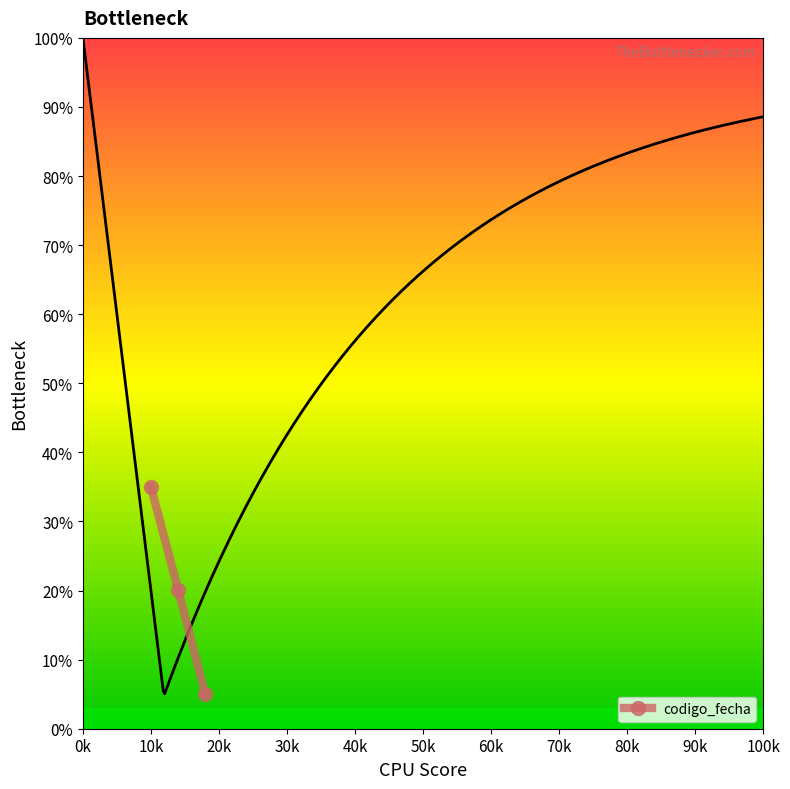

What is the label of the 2nd point from the right?

2023-09-06 09:11:51